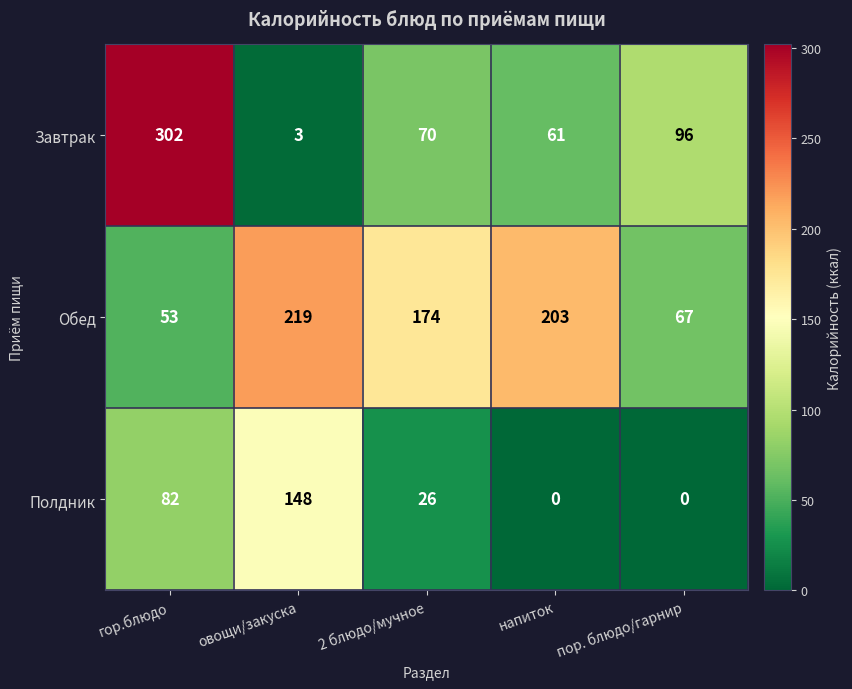

How many categories are shown in the chart?

5